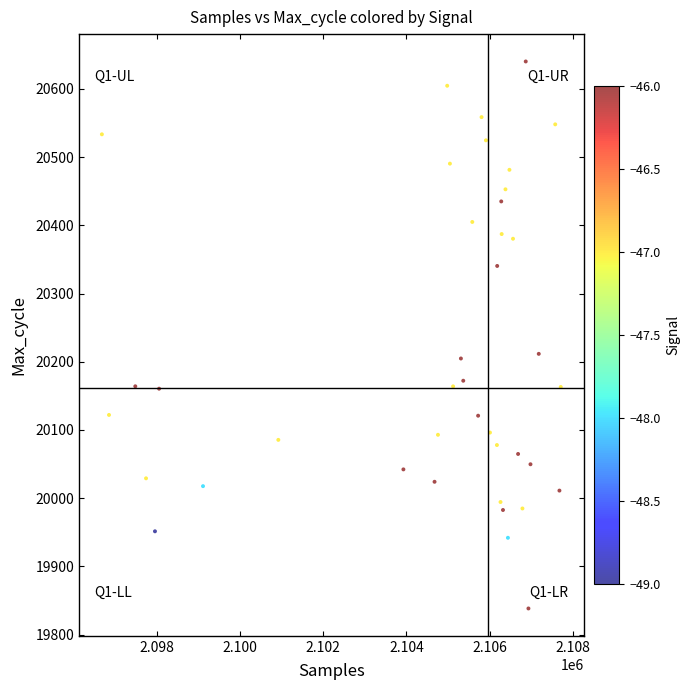

What is the range of Y values (max minus min)?

801.7